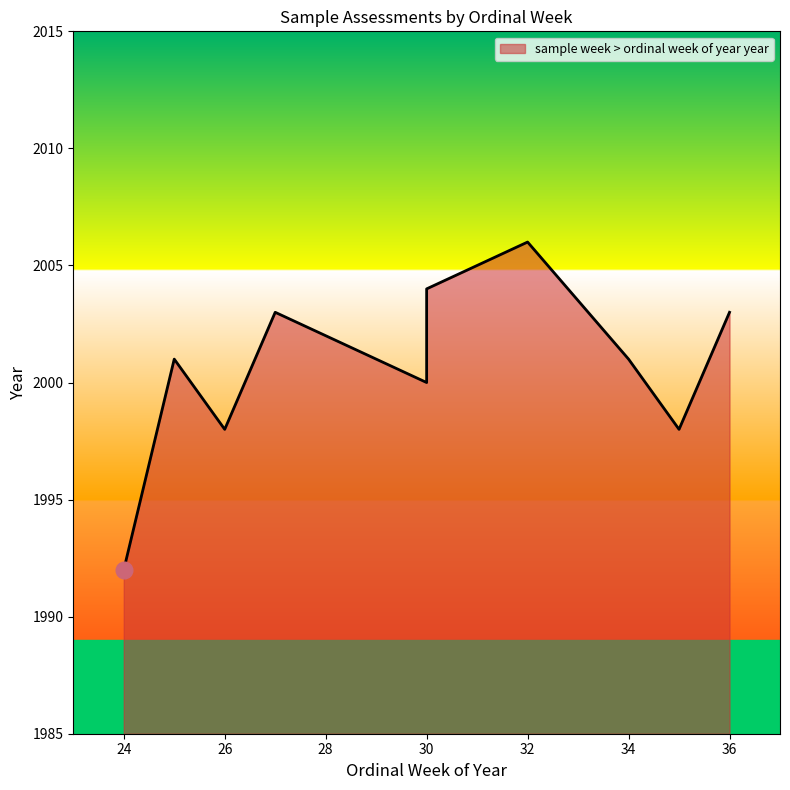

How many lines are shown in the chart?

1